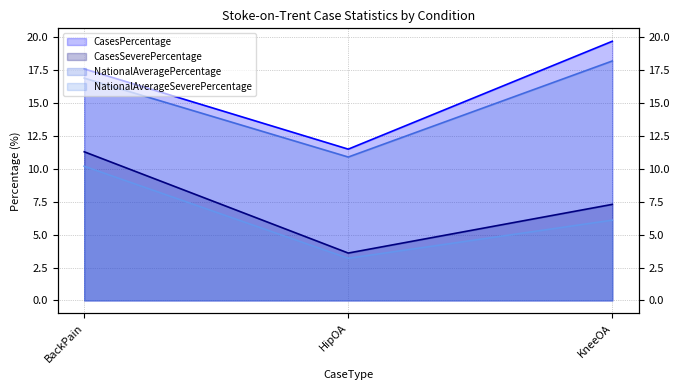

What is the label of the 1st point from the right?

KneeOA